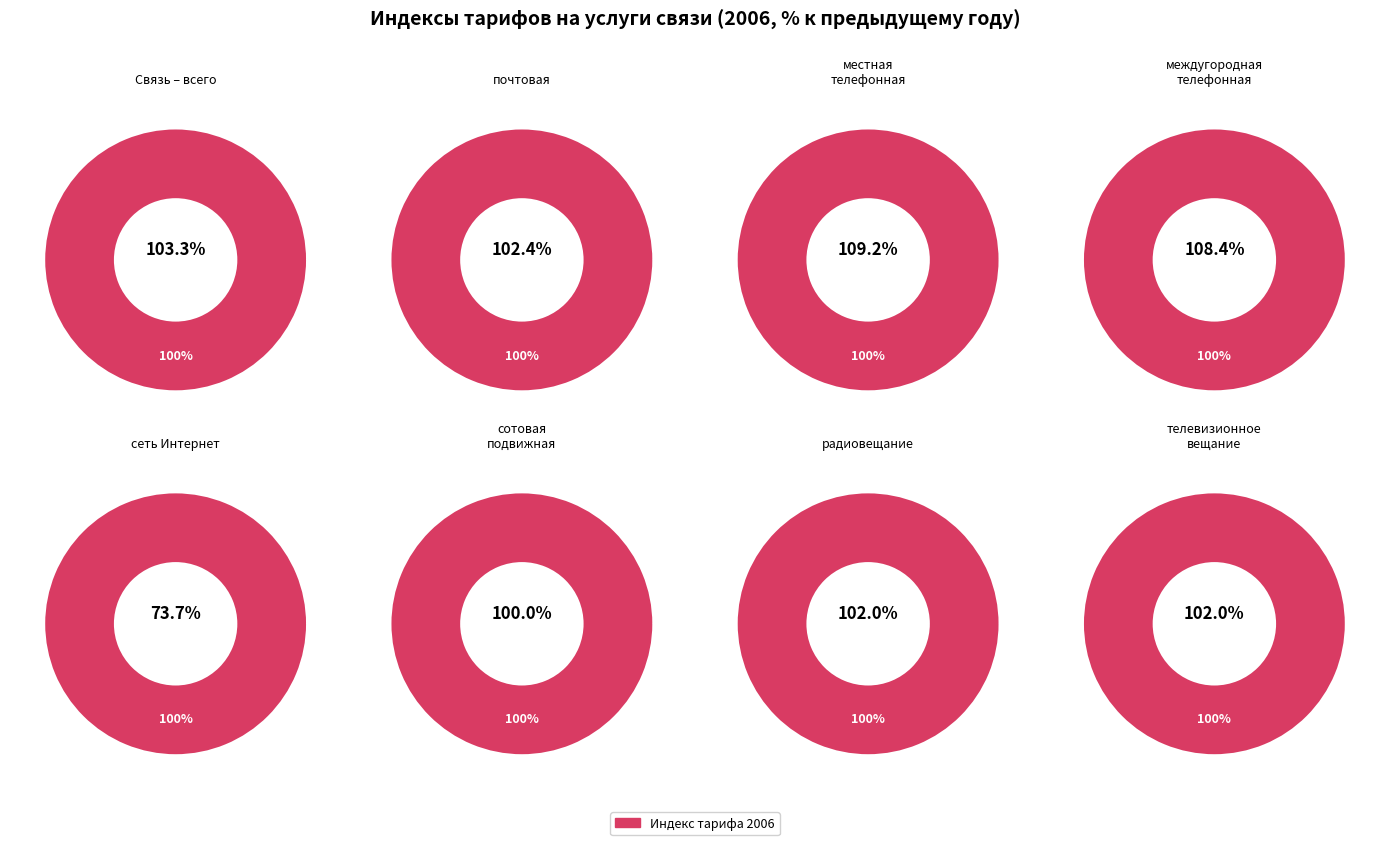

Which has a higher value, почтовая or сотовая подвижная электросвязь?

почтовая